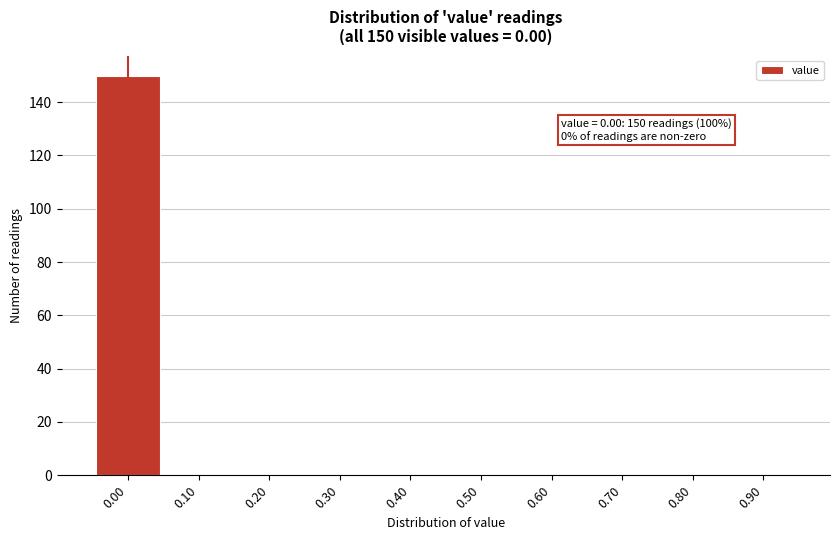

Reading left to right, extract all data points from this chart.

0.00=150	0.10=0	0.20=0	0.30=0	0.40=0	0.50=0	0.60=0	0.70=0	0.80=0	0.90=0